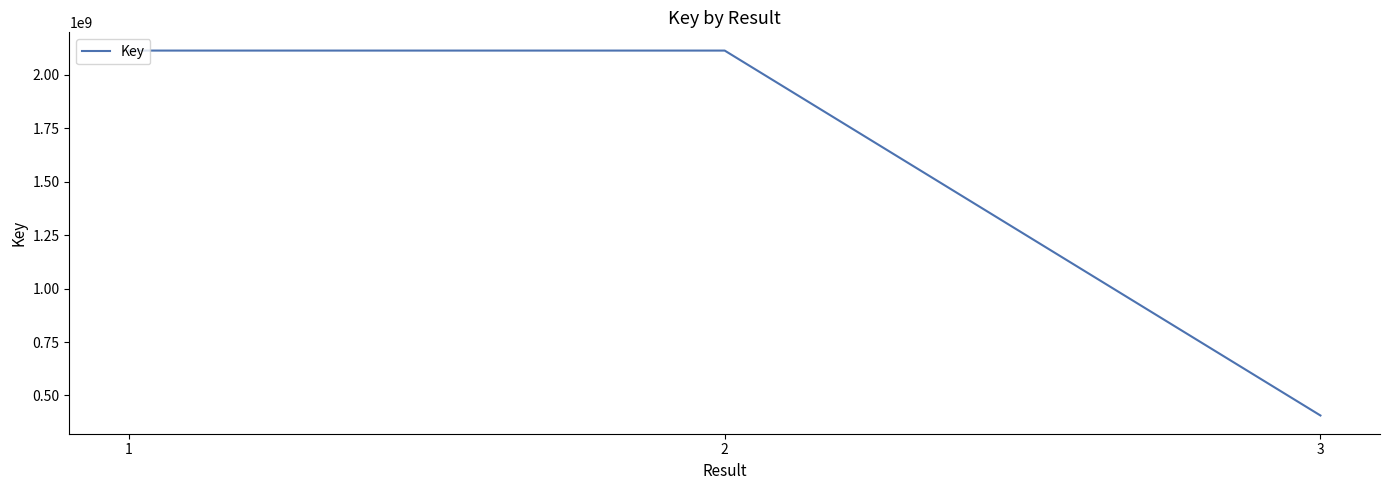

What is the greatest value displayed?

2113099438